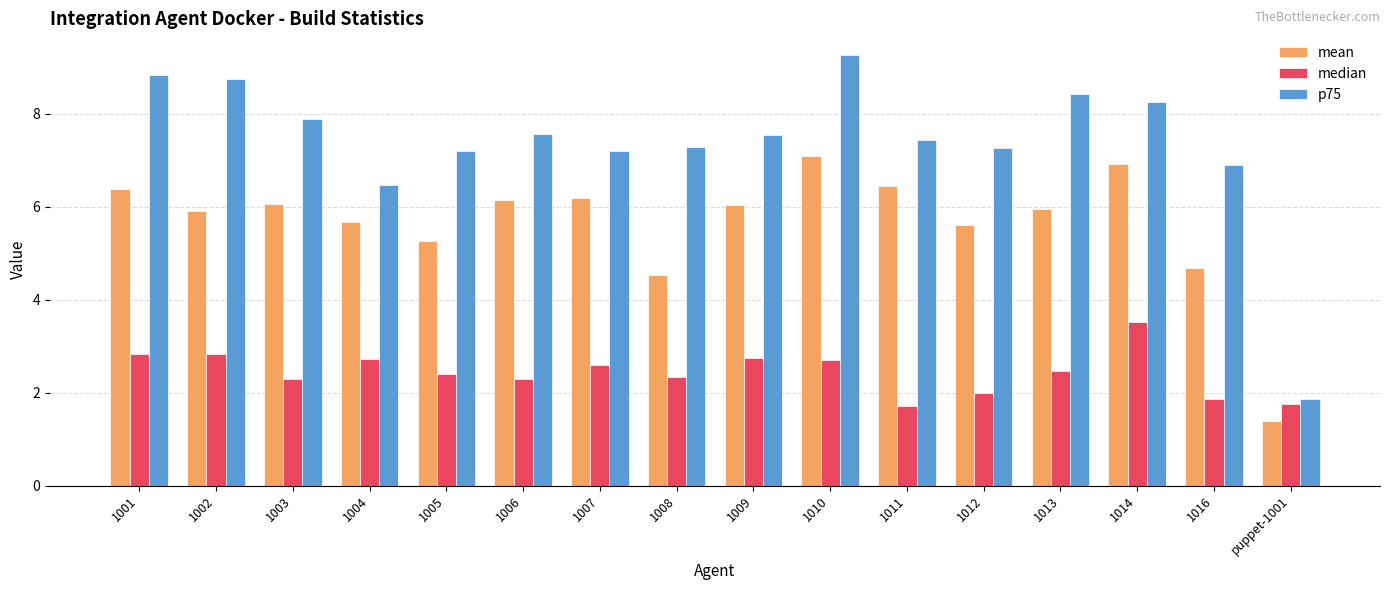

List the series in order of their peak value, highest first.

p75, mean, median